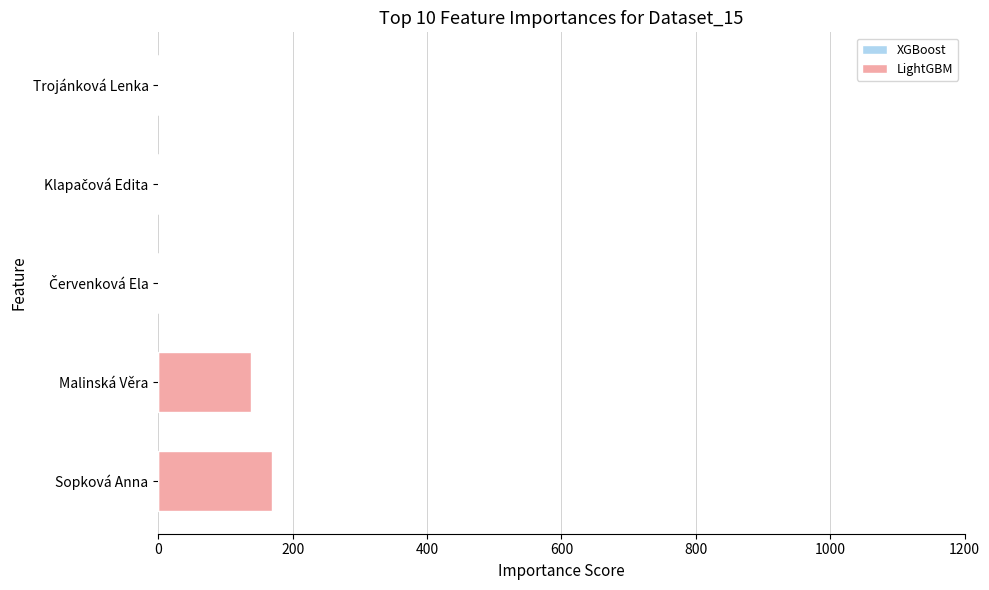

What is the maximum value shown in the chart?

169